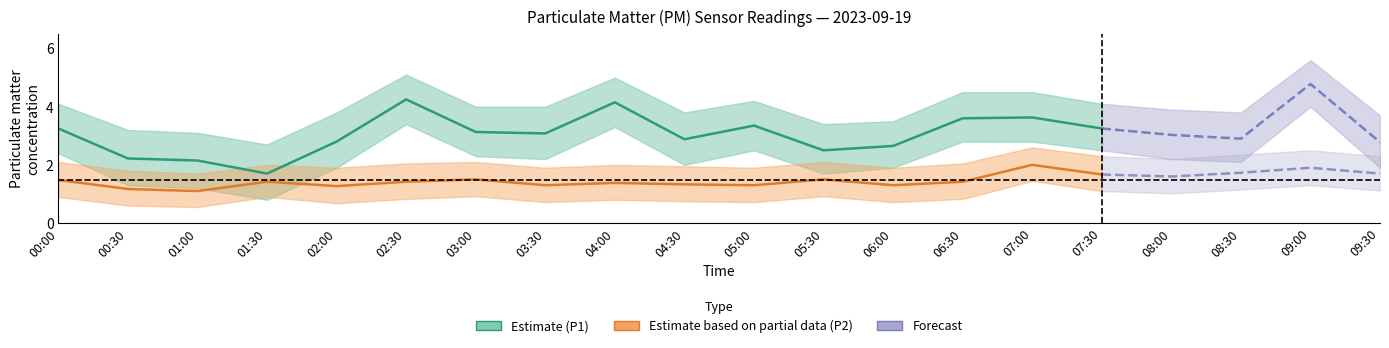

The P1 (Estimate) series shows 1.3 at 03:30. True or false?

False